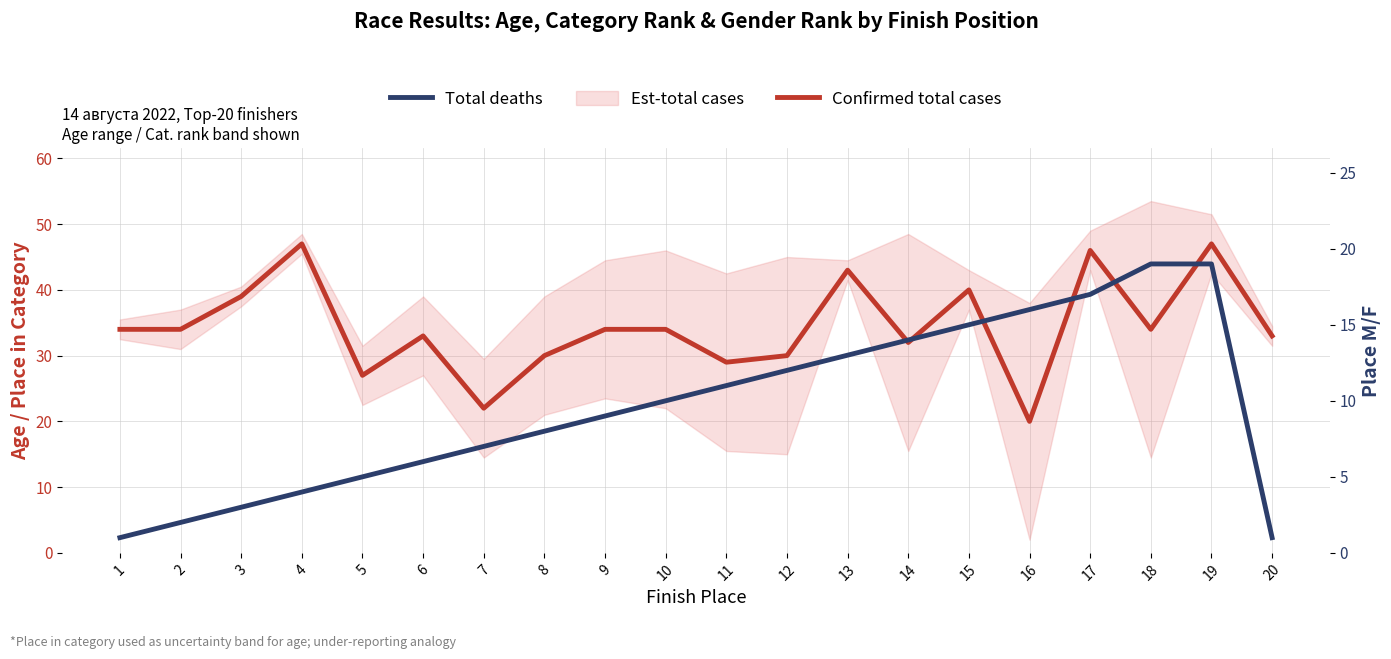

True or false: Total deaths has more than 0 interior local peaks.

False